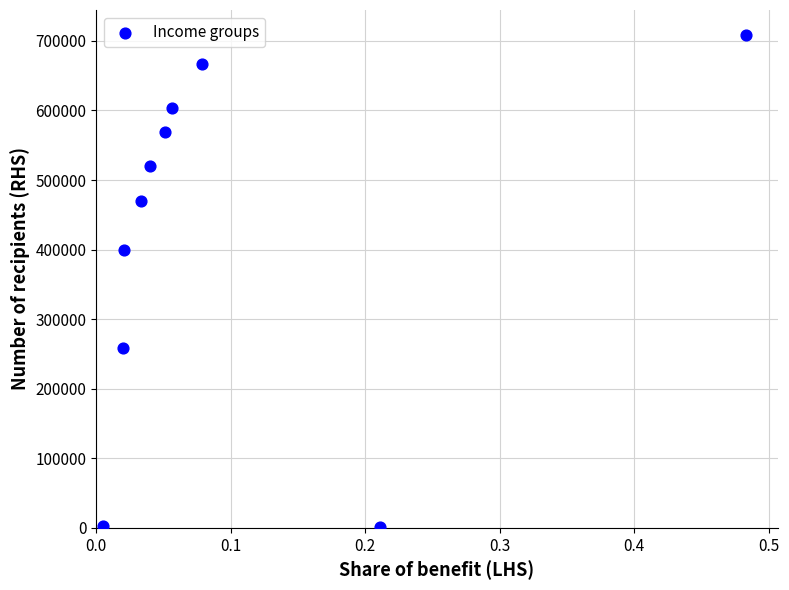

What is the range of Y values (max minus min)?

708000